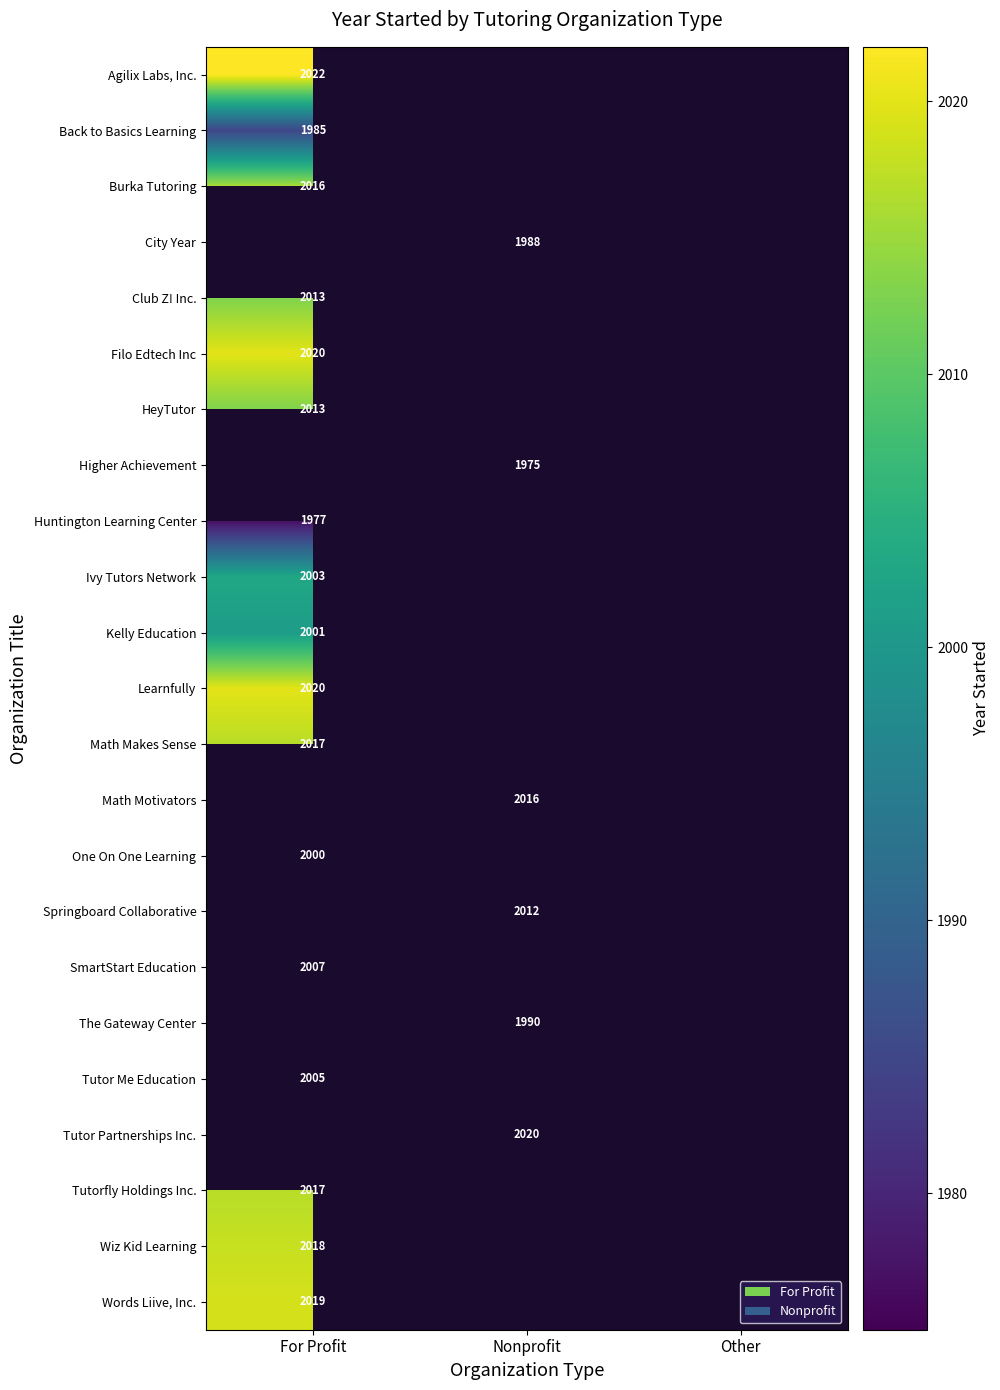

Is it true that Math Motivators equals 2016 at Nonprofit?

True